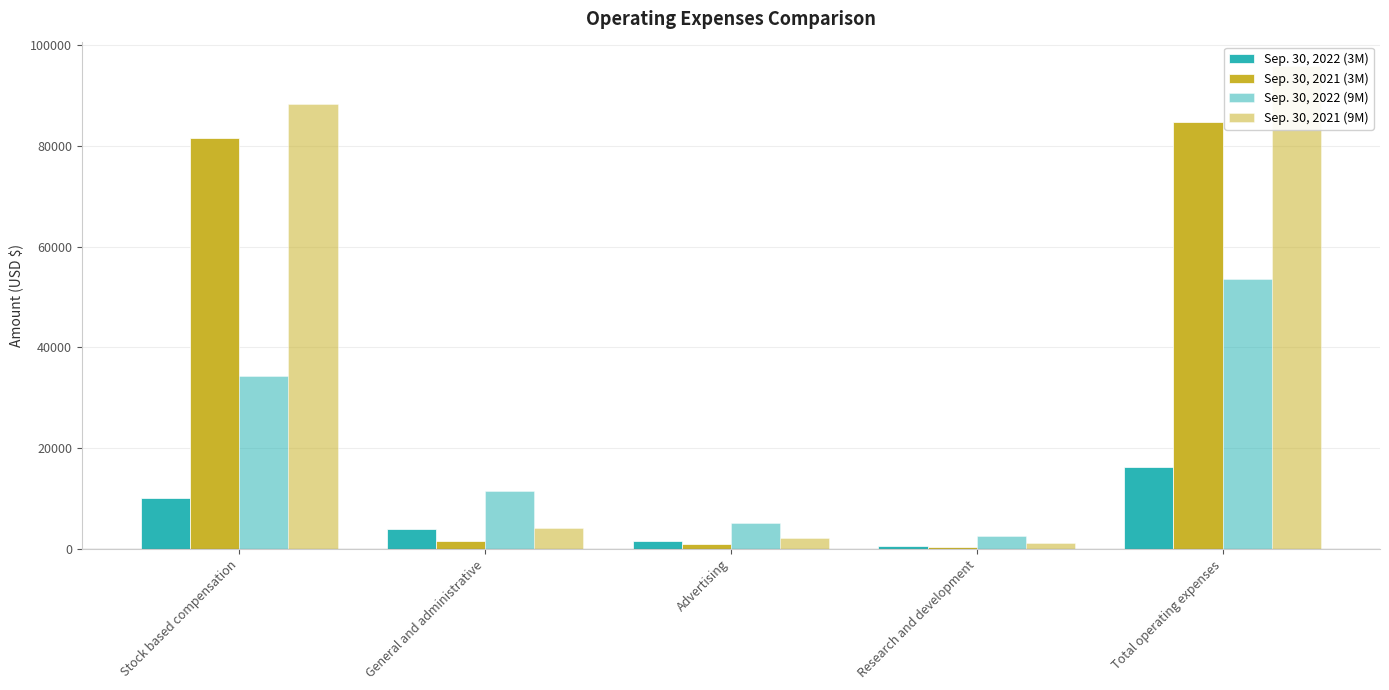

How many values in the Sep. 30, 2022 (9M) series are below 11494?

2